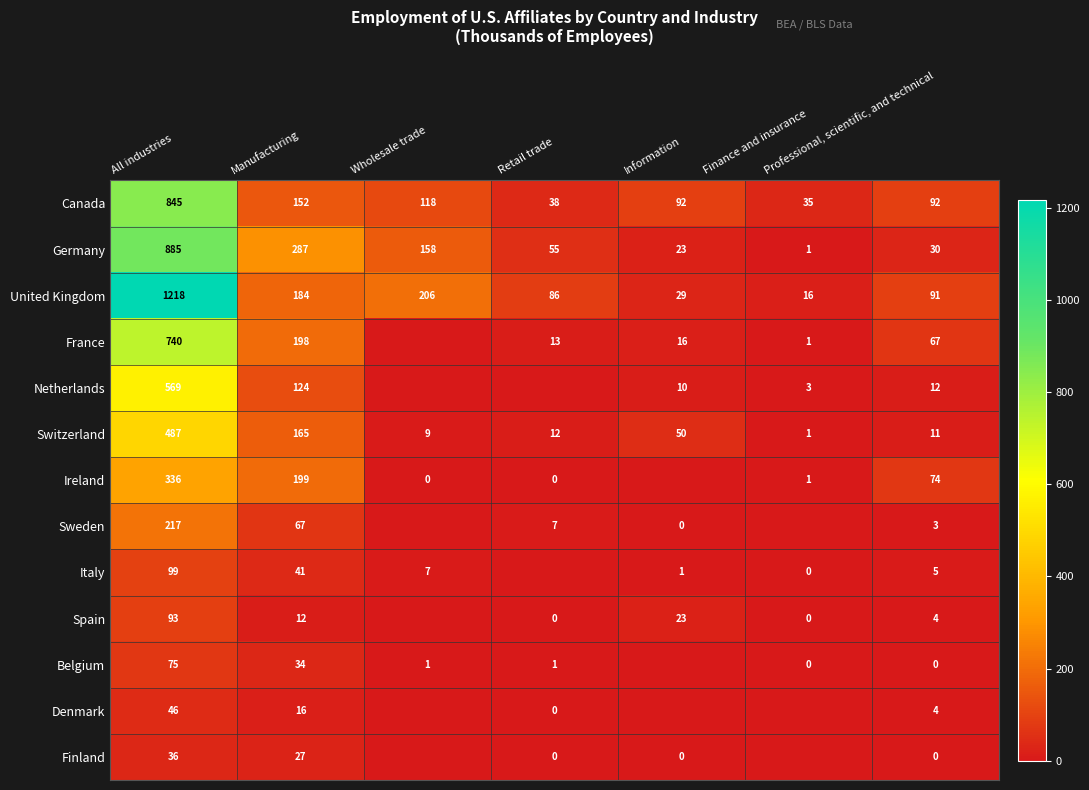

At which label does Canada first exceed 92?

All industries